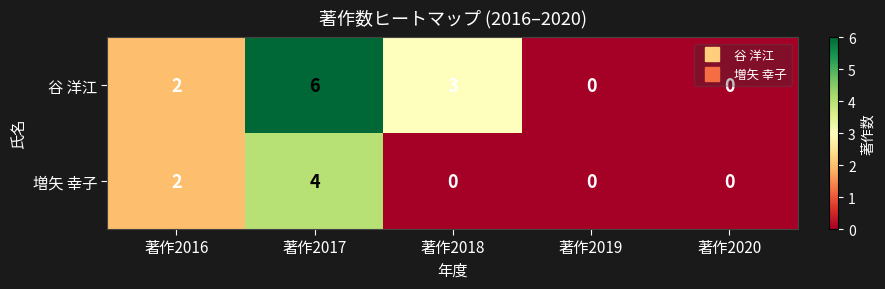

What is the greatest value displayed?

6